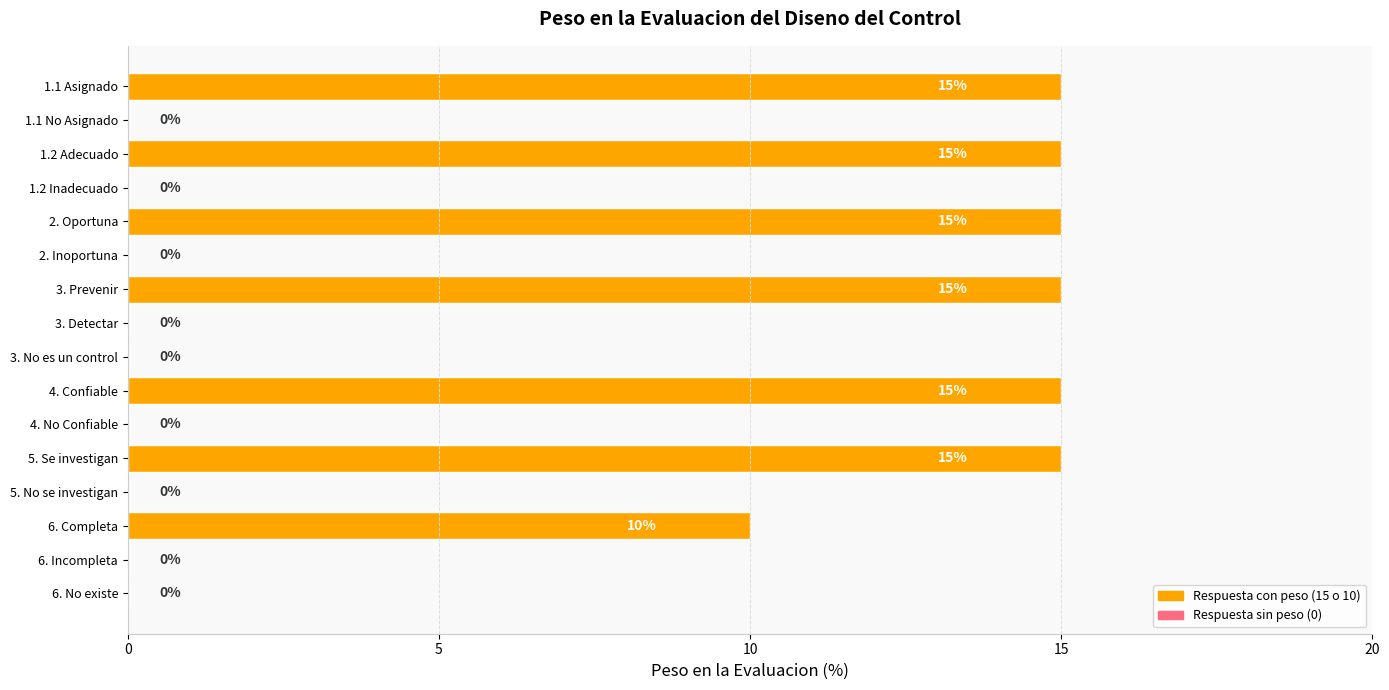

At which label is the value closest to 7?

6. Completa